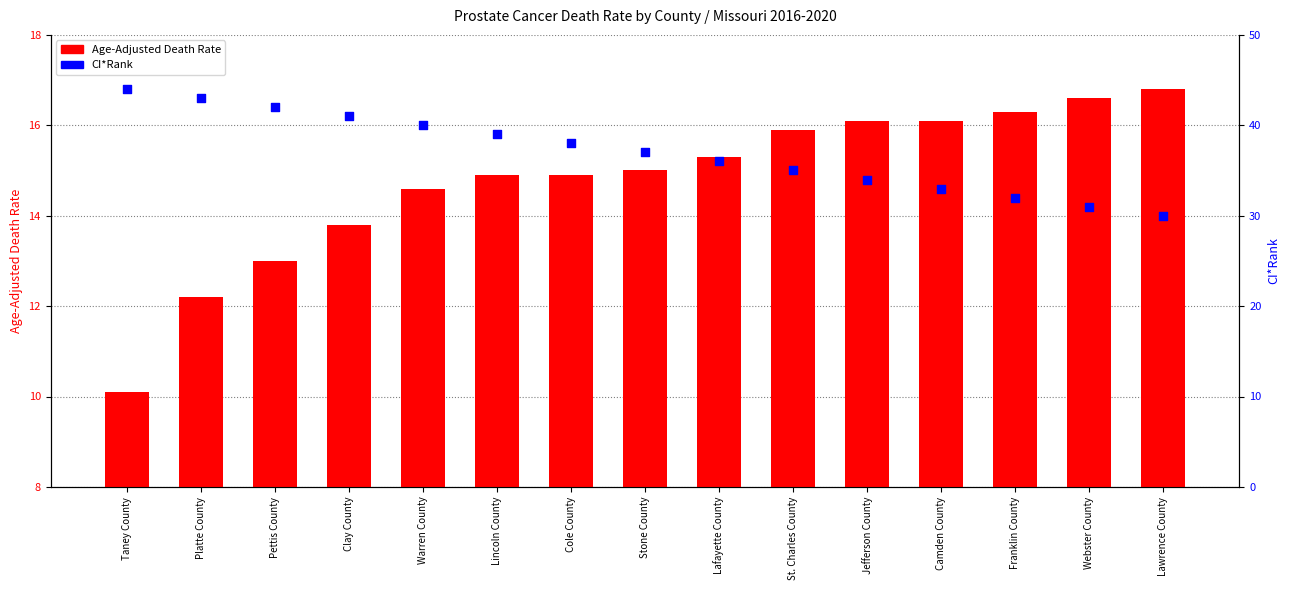

What is the total value across all series at Clay County?

54.8